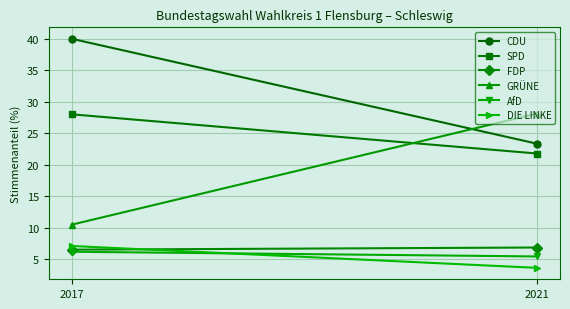

At how many categories does at least one series exceed 13?

2